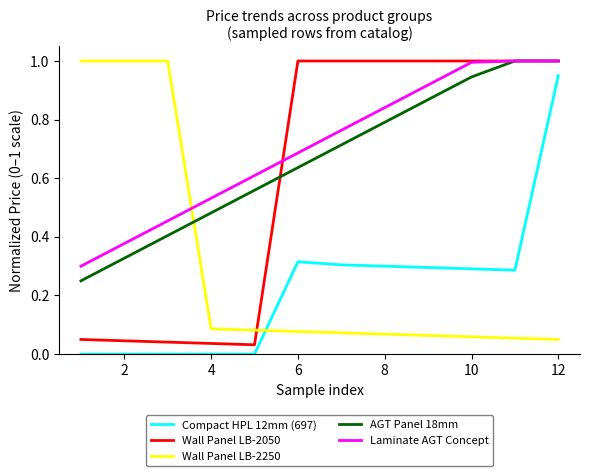

True or false: Wall Panel LB-2050 and Compact HPL 12mm (697) intersect in this chart.

False